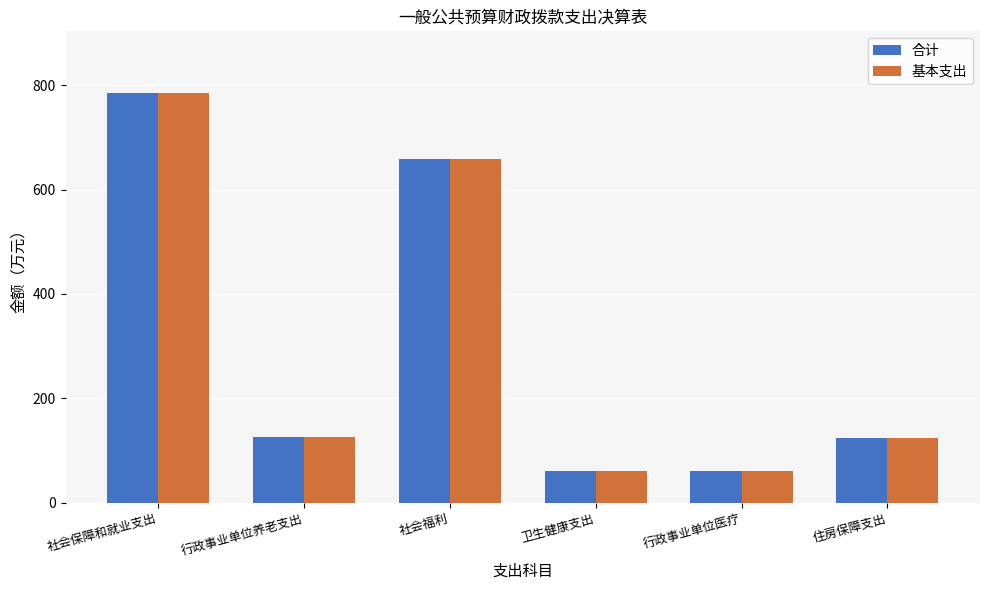

True or false: 合计 has a value of 166.1 at 住房保障支出.

False